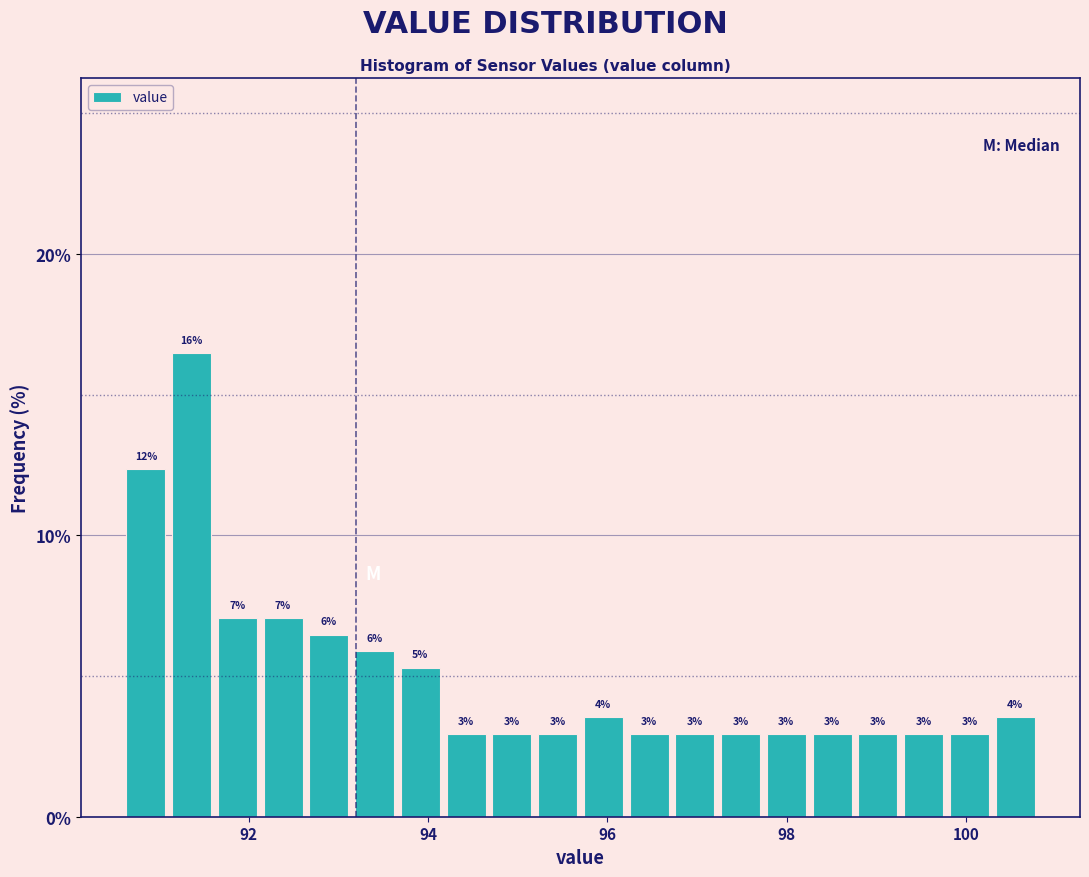

Read against the x-axis, roughly where is the centre of the tallest bar?

91.4